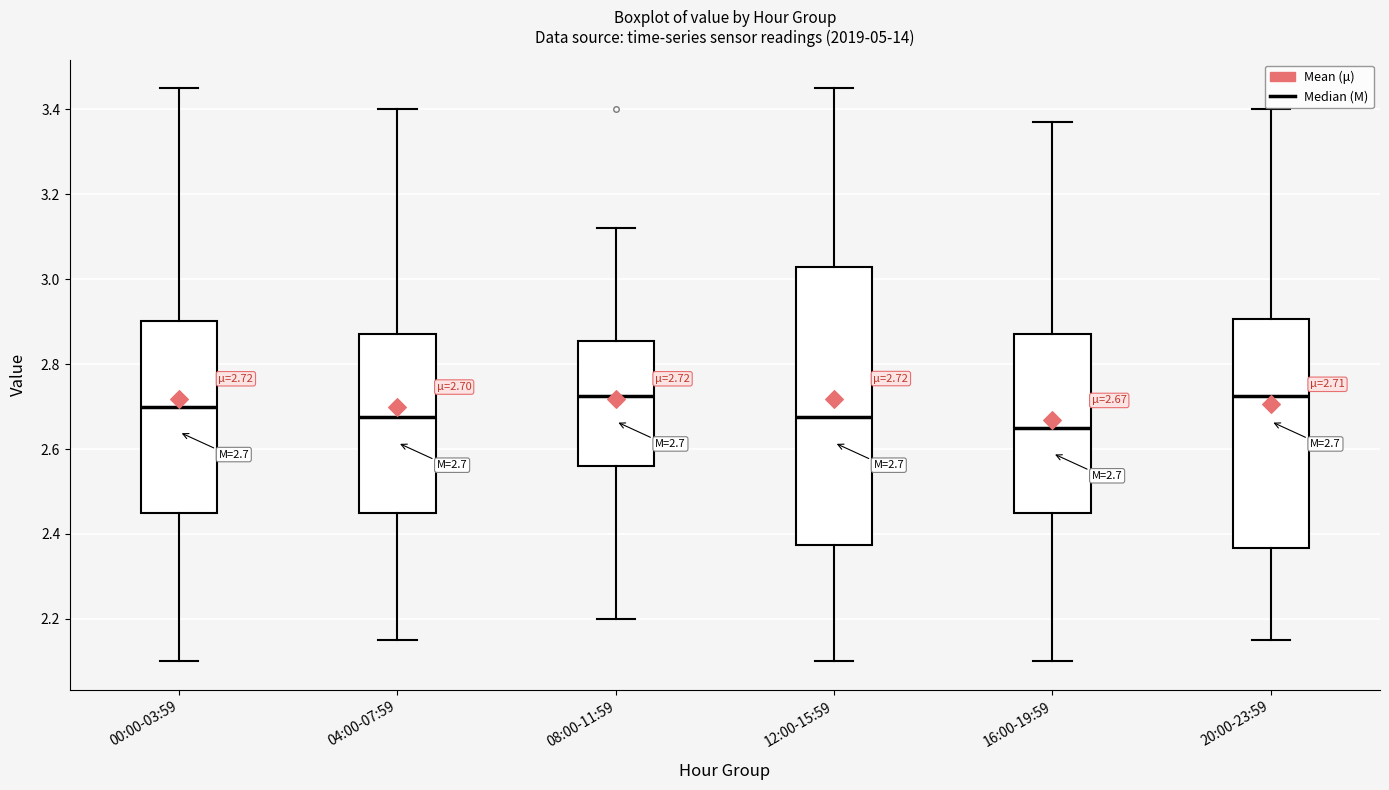

Which box's median line is the lowest?

16:00-19:59